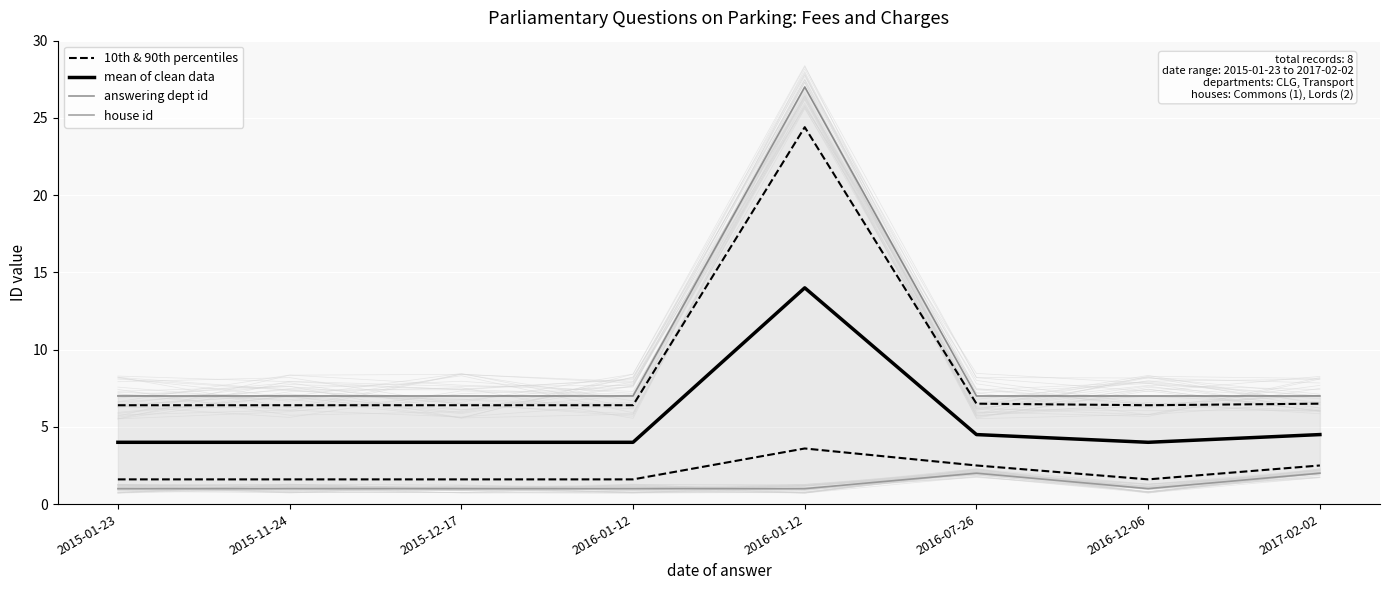

What is the minimum value shown in the chart?

1.0